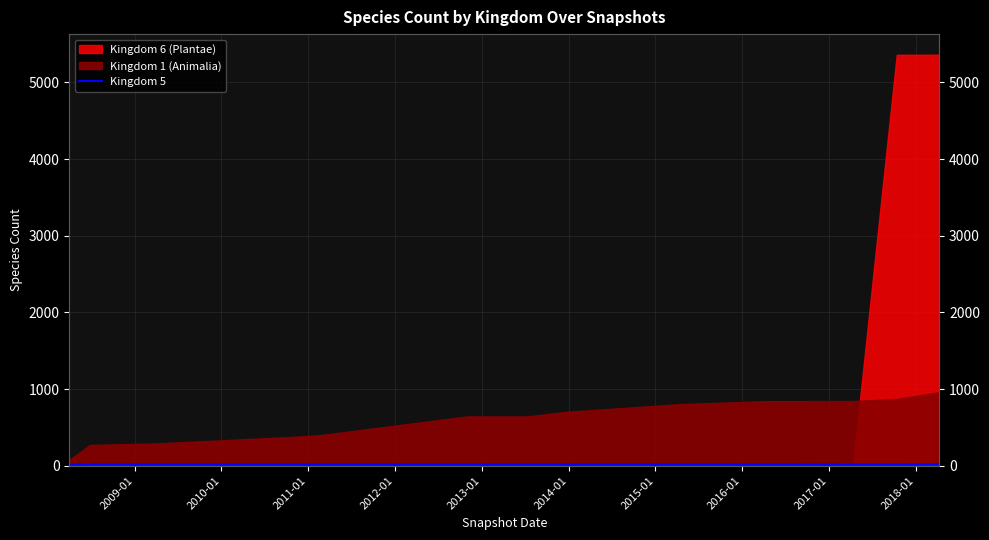

What is the difference between the second highest and second lowest values?

2